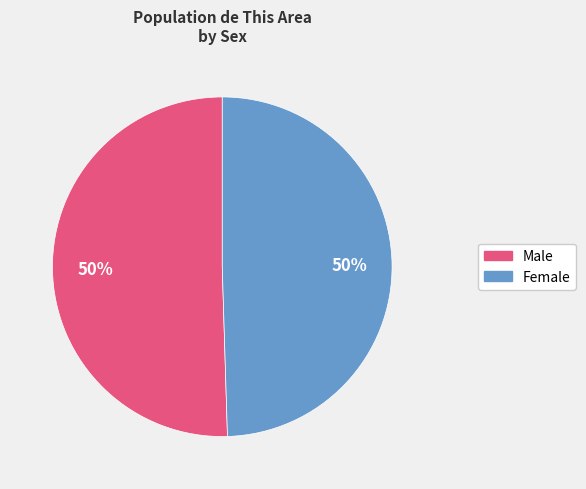

How many slices are in this pie chart?

2